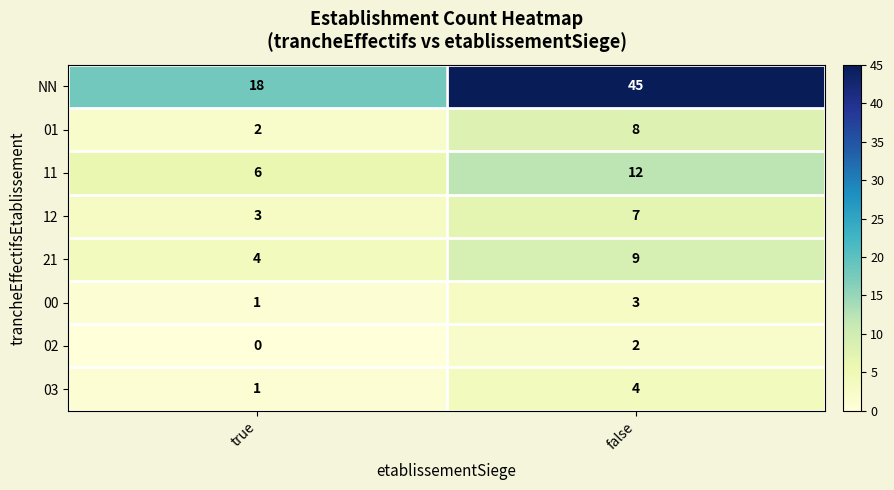

What is the sum of all 03 values?

5